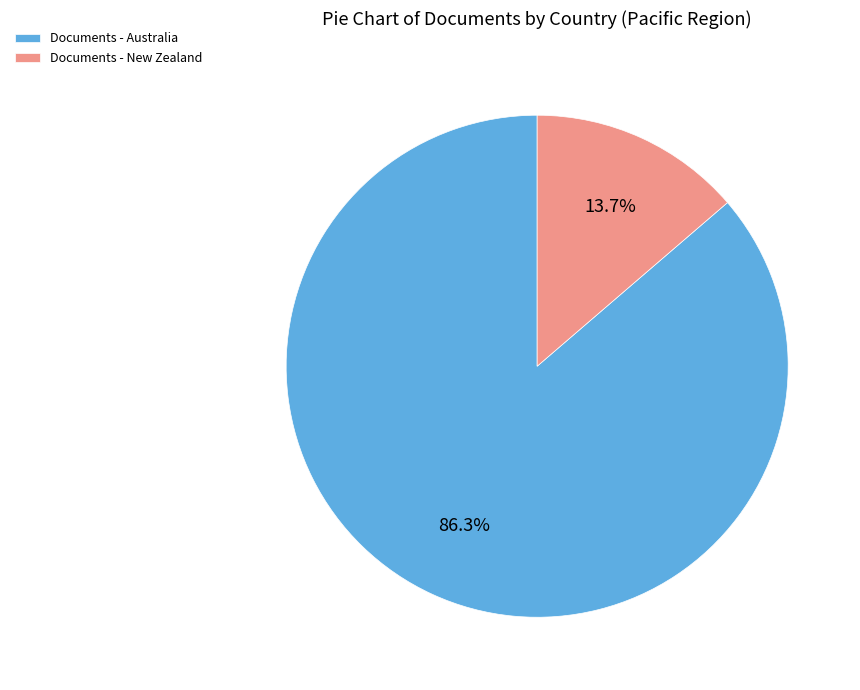

How much of the chart is everything except Documents - Australia?

13.7%